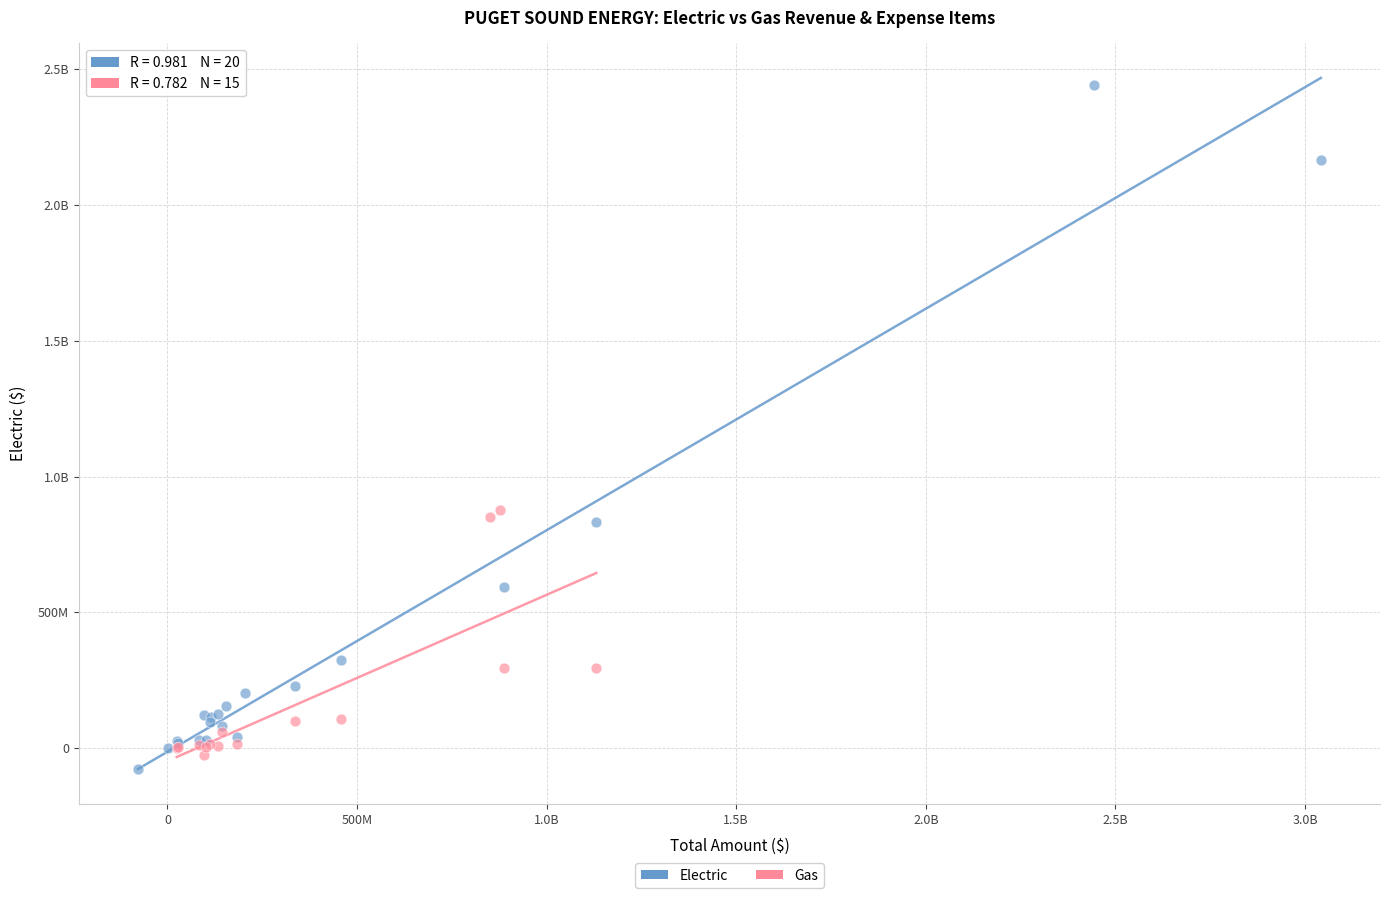

What are all the series names shown in the legend?

Electric, Gas